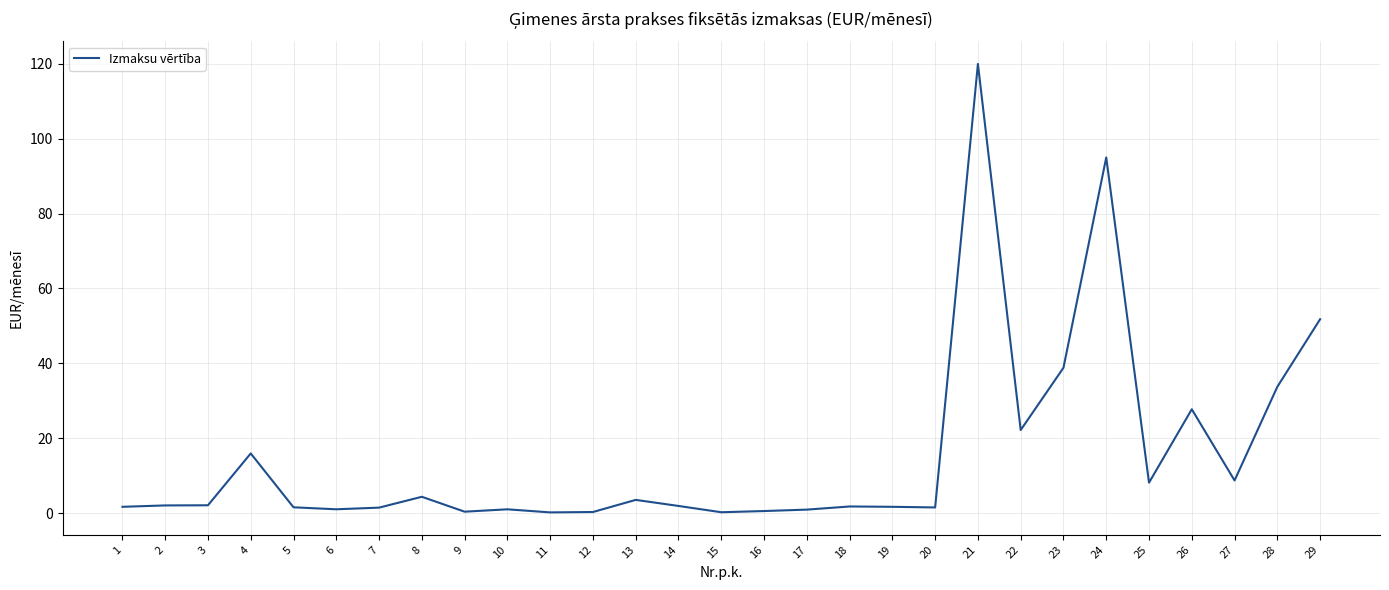

What is the sum of the values at 9 and 7?

1.8